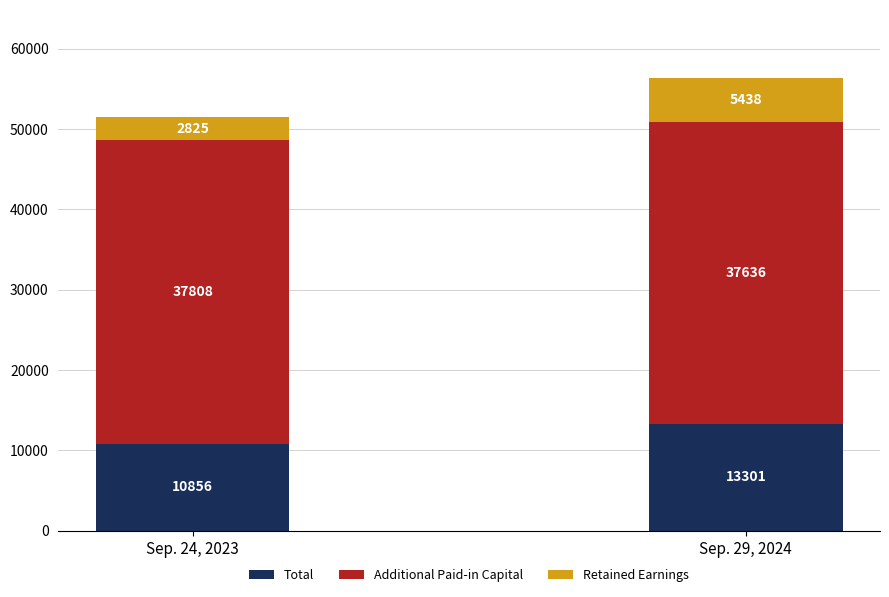

What is the sum of all Total values?

24157